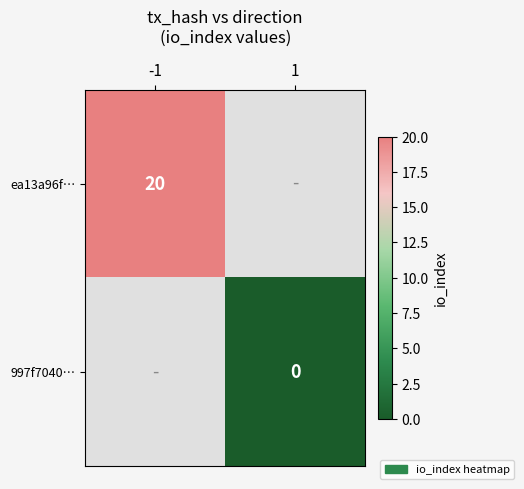

How many data points does each series have?

2